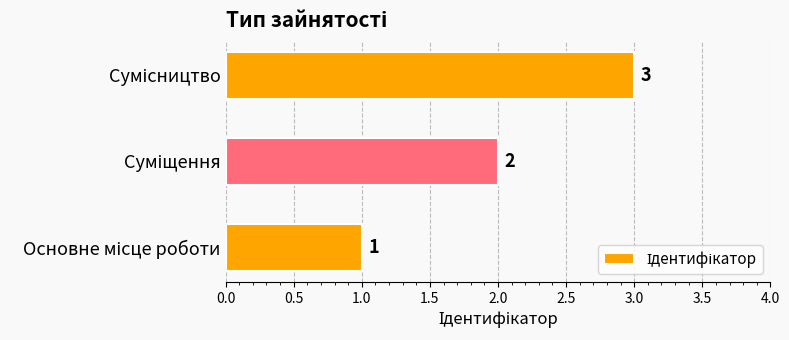

Count the values in the range 1 to 3.

3